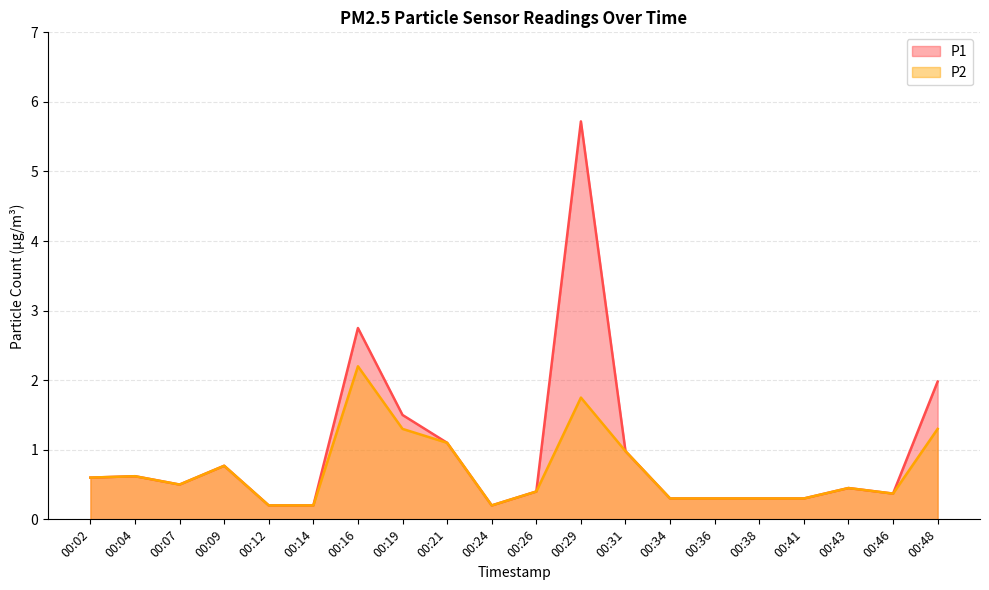

True or false: P2 and P1 intersect in this chart.

False